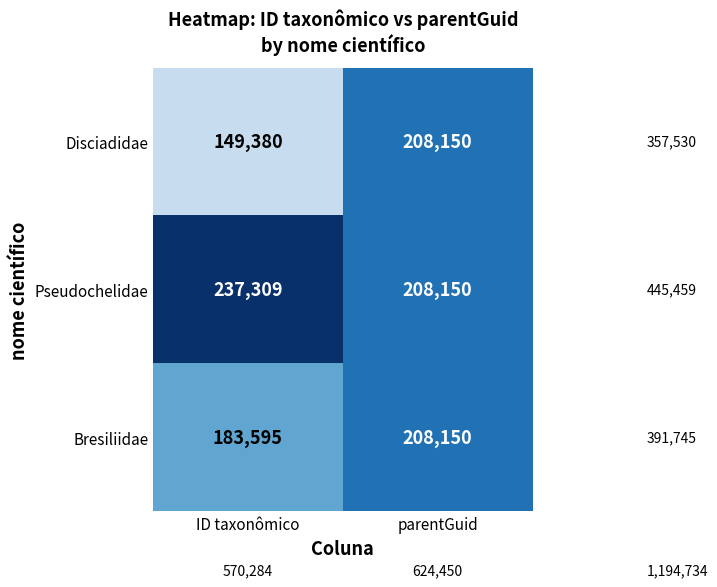

At which category is the sum across all series the highest?

parentGuid